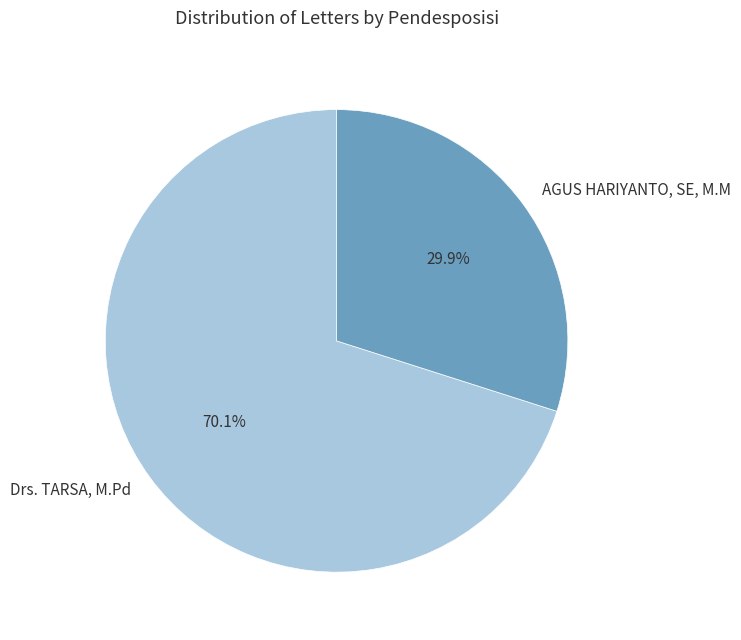

To the nearest percent, what is the combined percentage of AGUS HARIYANTO, SE, M.M and Drs. TARSA, M.Pd?

100%